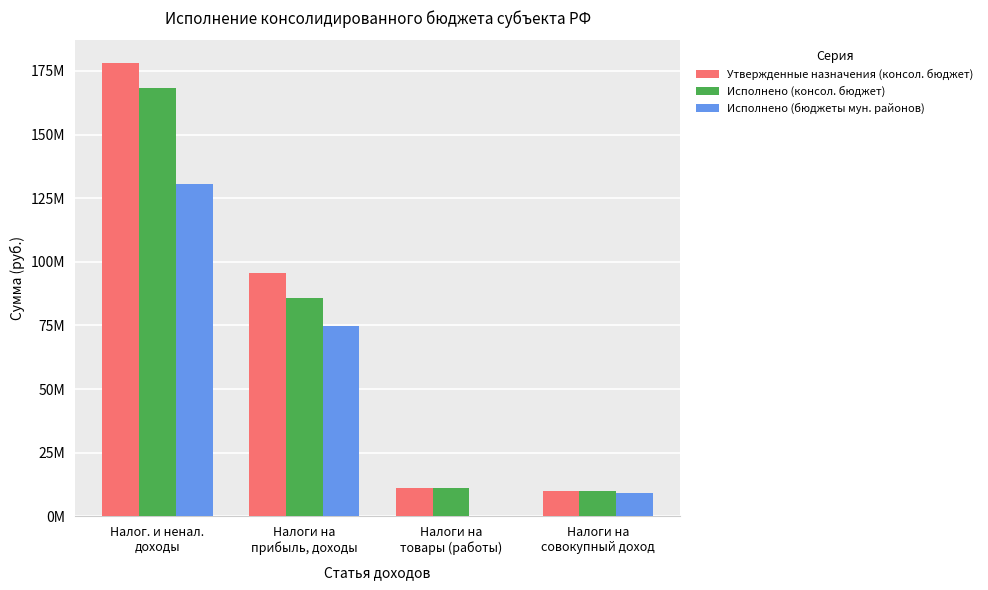

What is the minimum value for Исполнено (консол. бюджет)?

10107908.8